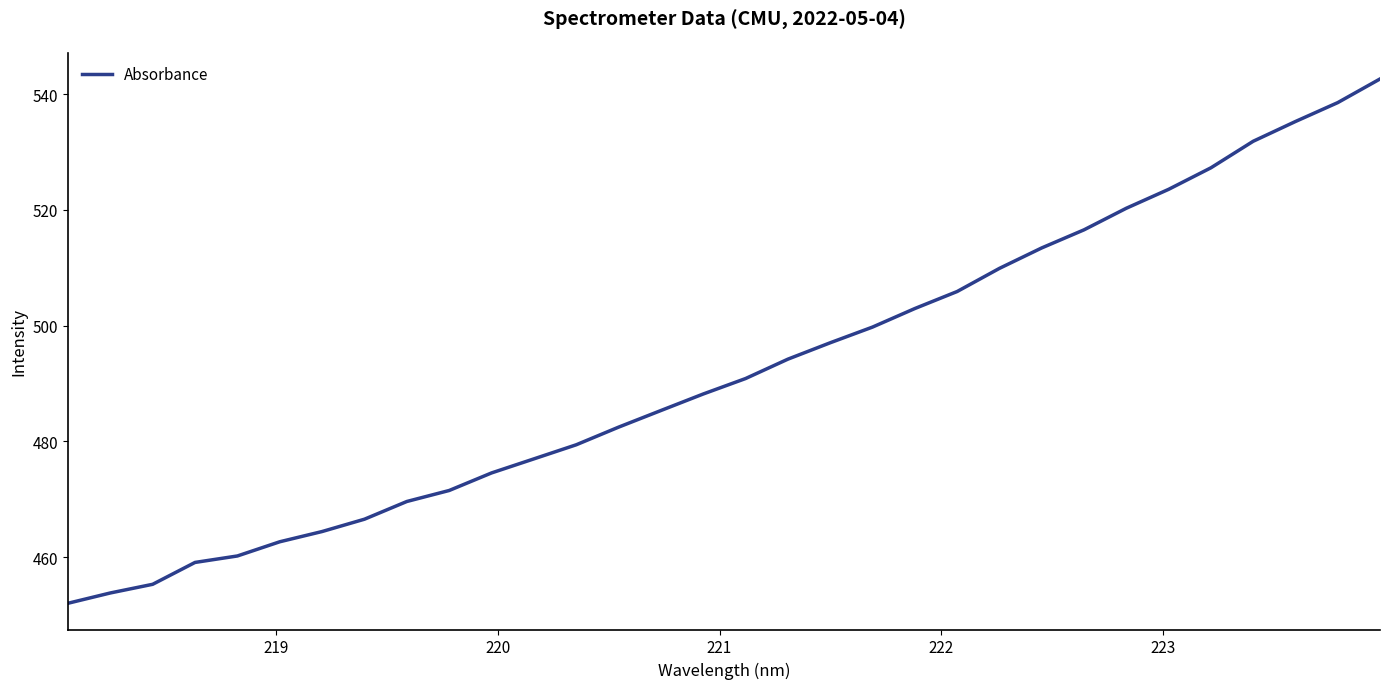

What is the minimum value shown in the chart?

452.0